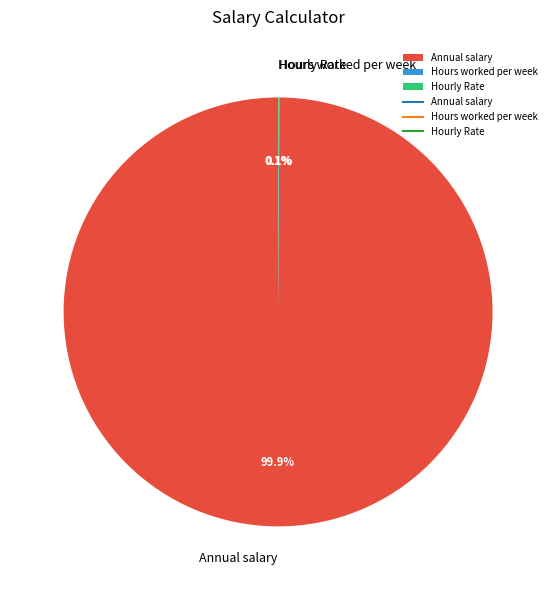

Which slice represents more than half of the pie?

Annual salary